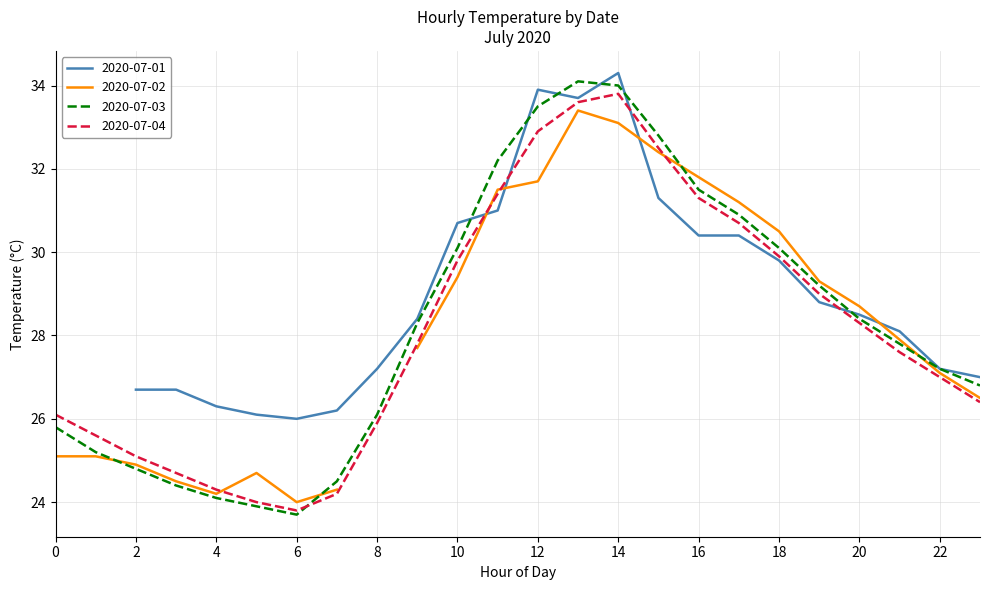

At which label does 2020-07-04 reach its minimum?

6